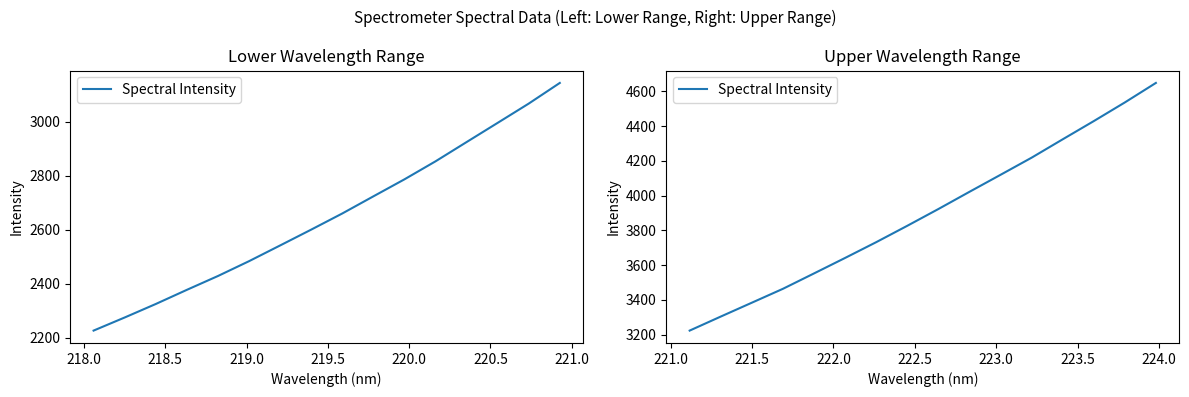

What is the average value?

3896.6